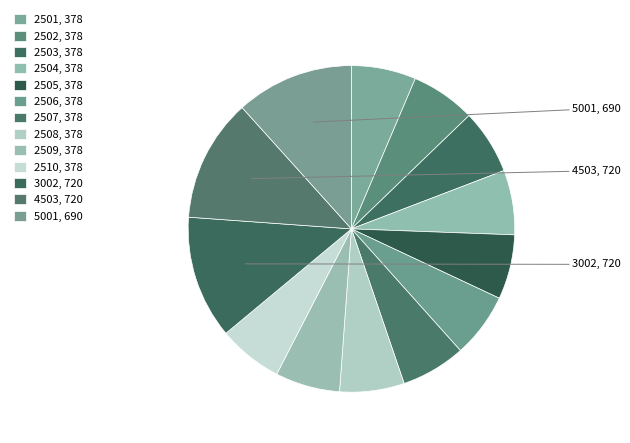

How many segments does this pie chart have?

13